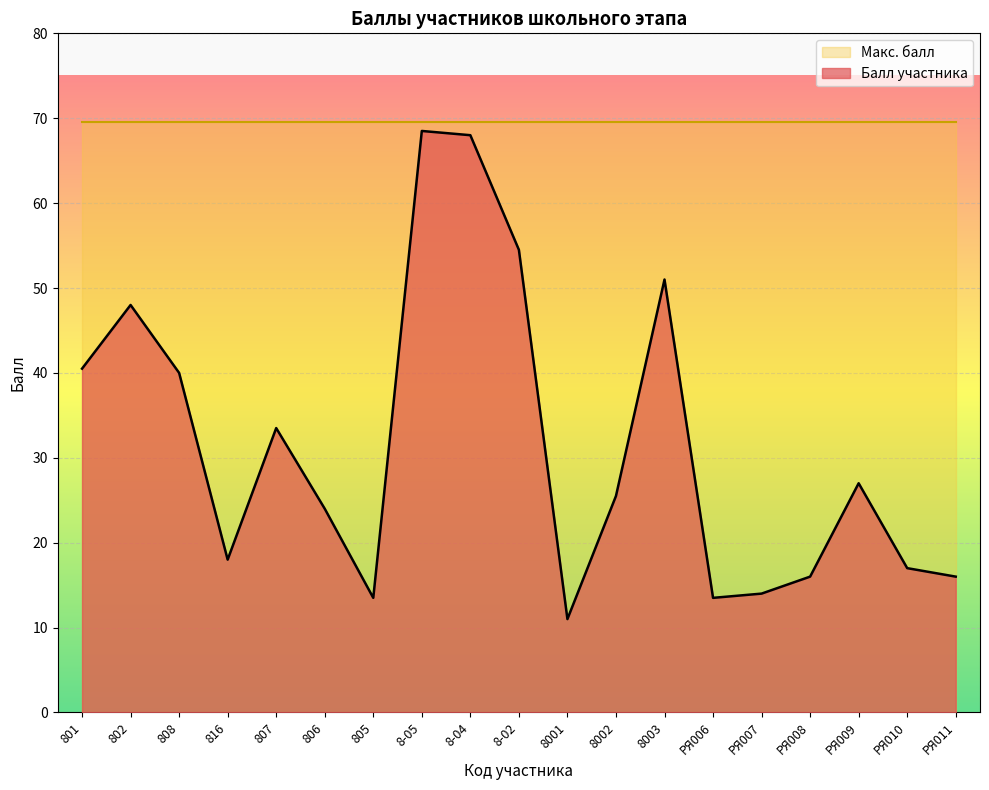

What is the approximate value at РЯ011?

16.0